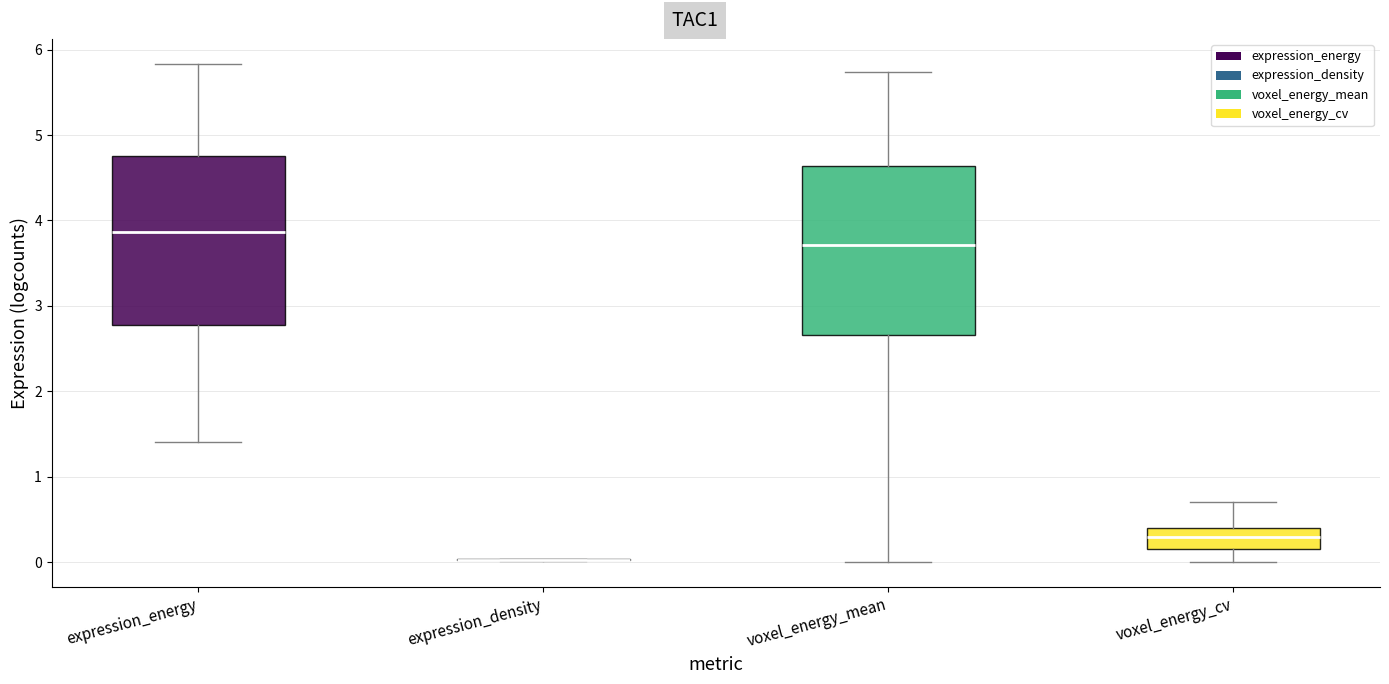

Reading left to right, transcribe this box plot: for each box, give where its median line is, the range the box spans, and where its two whiskers end, as read against the y-axis. The values are not printed on the chart, so give them approximately, as read against the axis.

expression_energy: median 3.9, box 2.8 to 4.8, whiskers 1.4 to 5.8
expression_density: box collapsed to a line at 0.0, whiskers 0.0 to 0.0
voxel_energy_mean: median 3.7, box 2.7 to 4.6, whiskers 0.0 to 5.7
voxel_energy_cv: median 0.3, box 0.2 to 0.4, whiskers 0.0 to 0.7